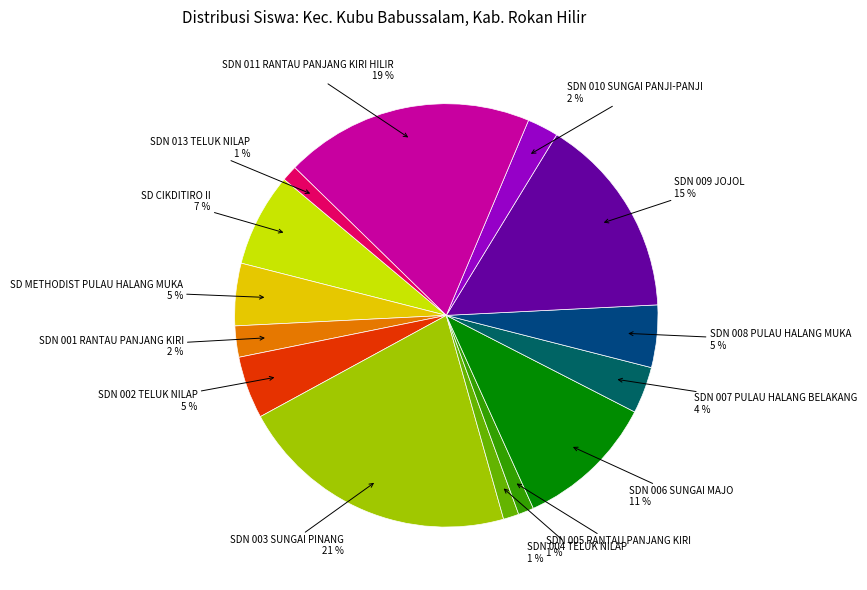

What percentage is the SD CIKDITIRO II slice, to the nearest percent?

7%